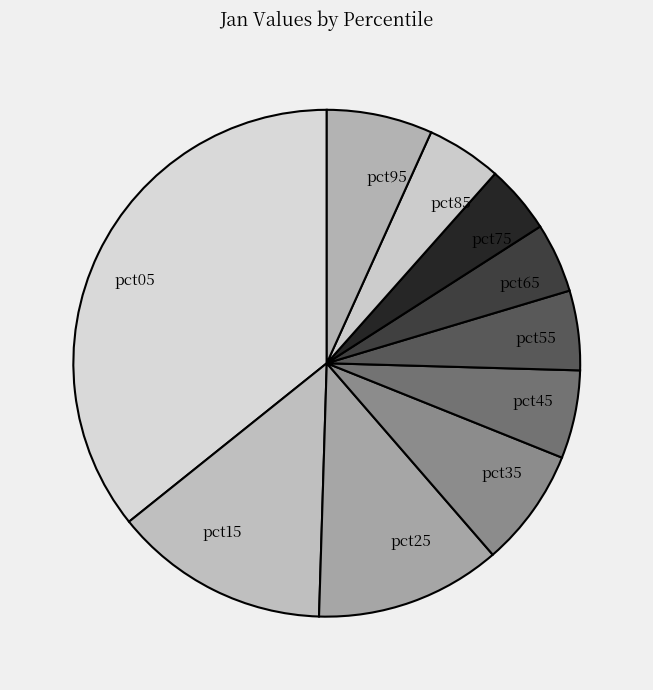

True or false: pct75 accounts for 4% of the total.

True